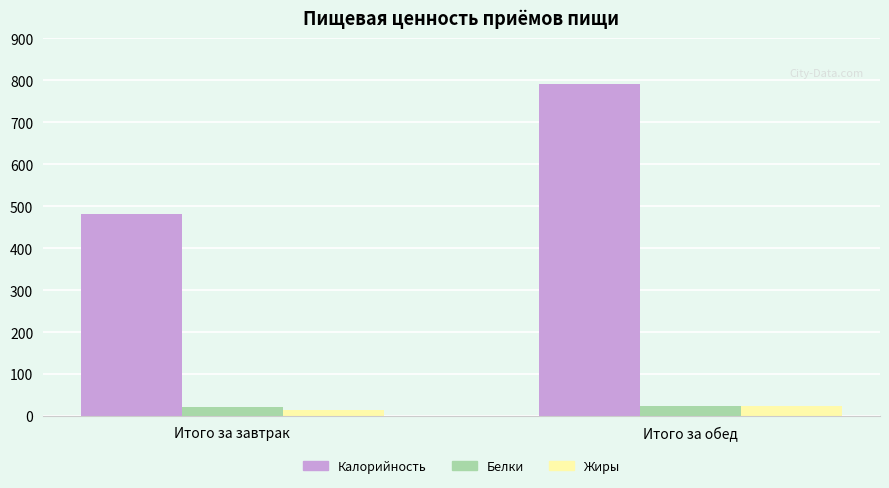

What are all the series names shown in the legend?

Калорийность, Белки, Жиры